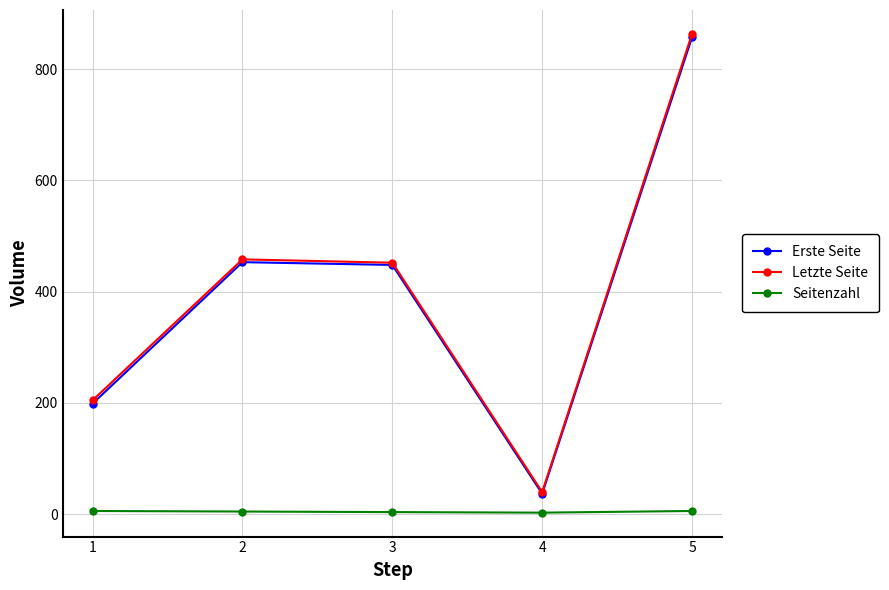

Which series has the widest spread of values?

Letzte Seite